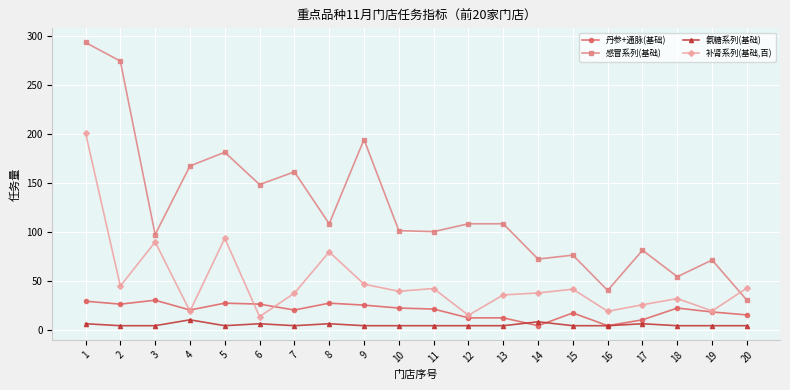

Rank the series by their maximum value, from highest to lowest.

感冒系列(基础), 补肾系列(基础,百), 丹参+通脉(基础), 氨糖系列(基础)